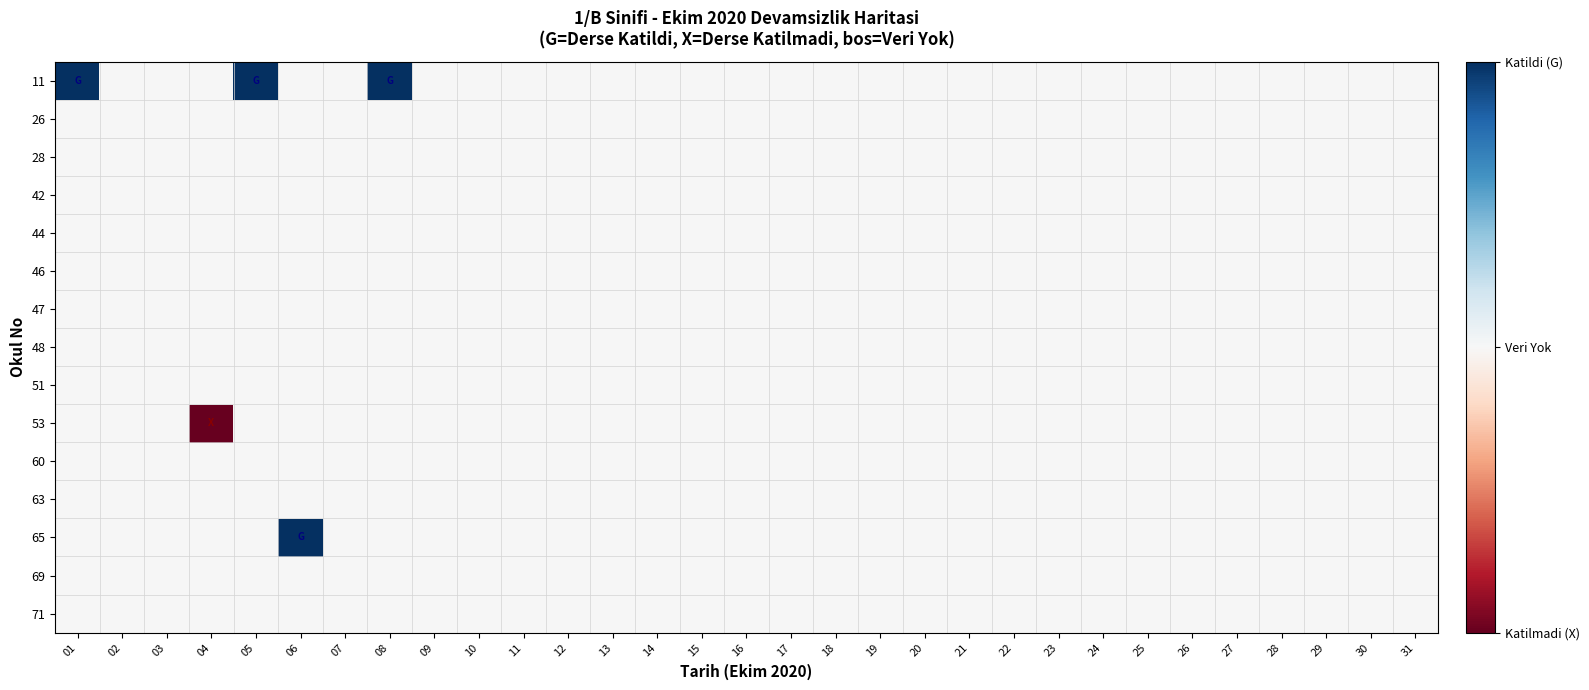

Between 03 and 14, which is larger?

03